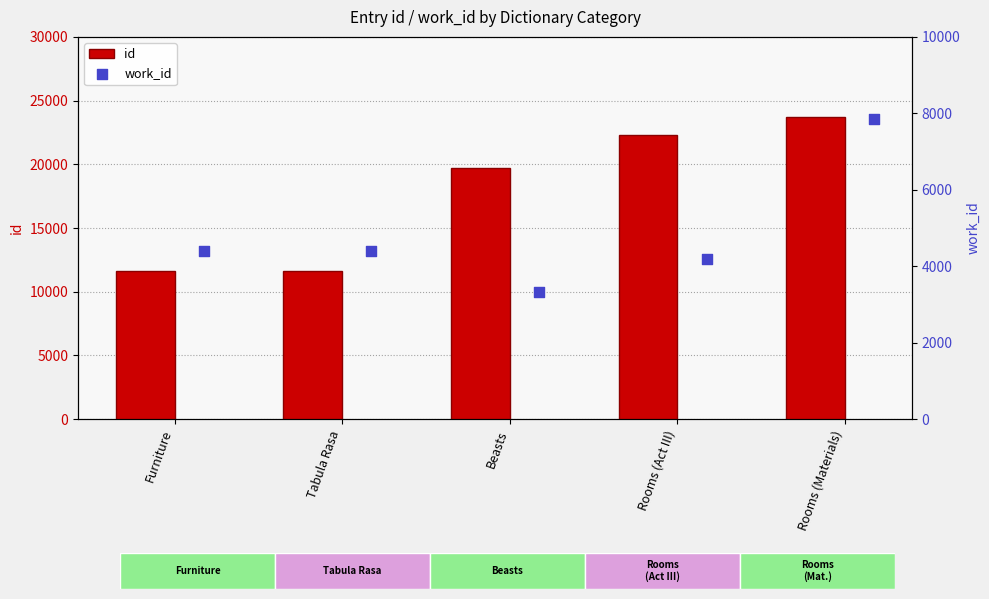

Which series has the widest spread of Y values?

id